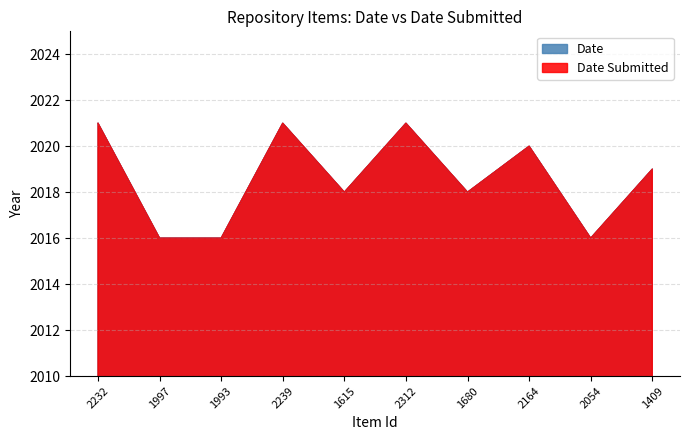

Which label corresponds to the largest value in the chart?

2232